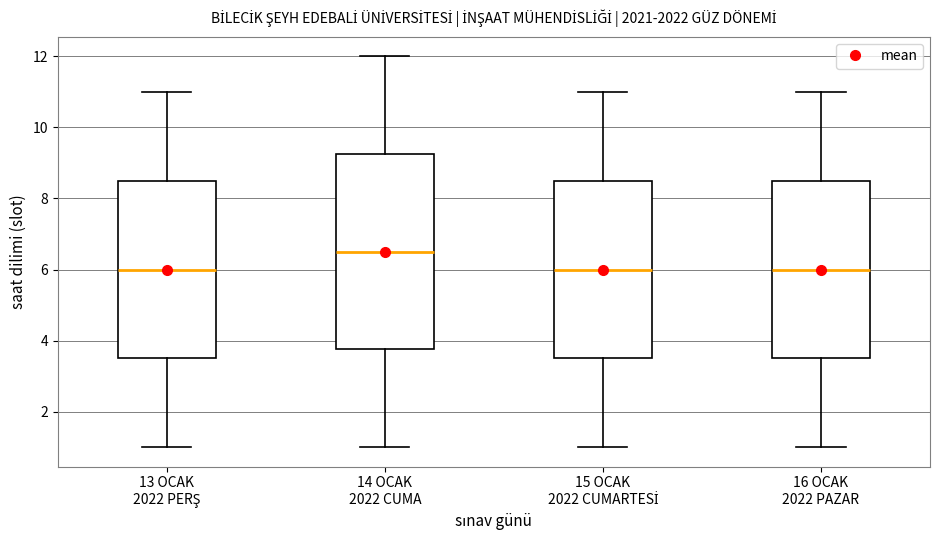

Which box is the tallest, from its lower edge to its upper edge?

14 OCAK 2022 CUMA